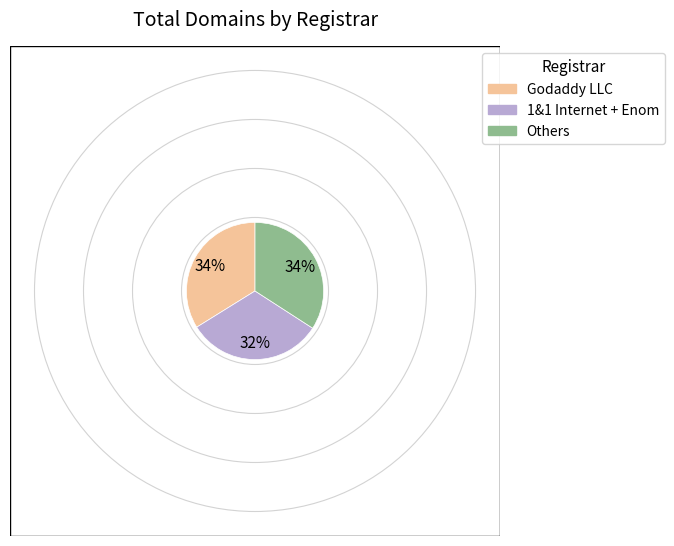

Does any single category account for the majority?

No